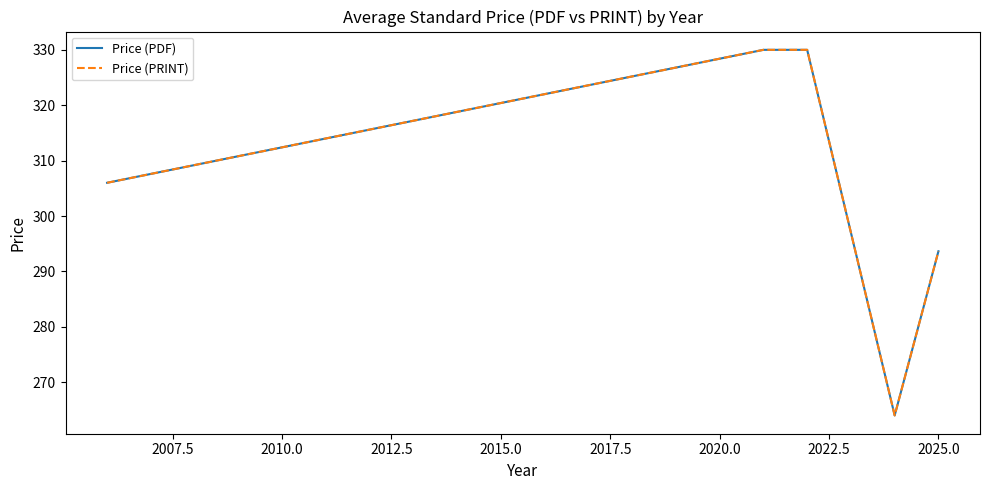

What is the difference between the maximum and minimum values in the Price (PDF) series?

66.0